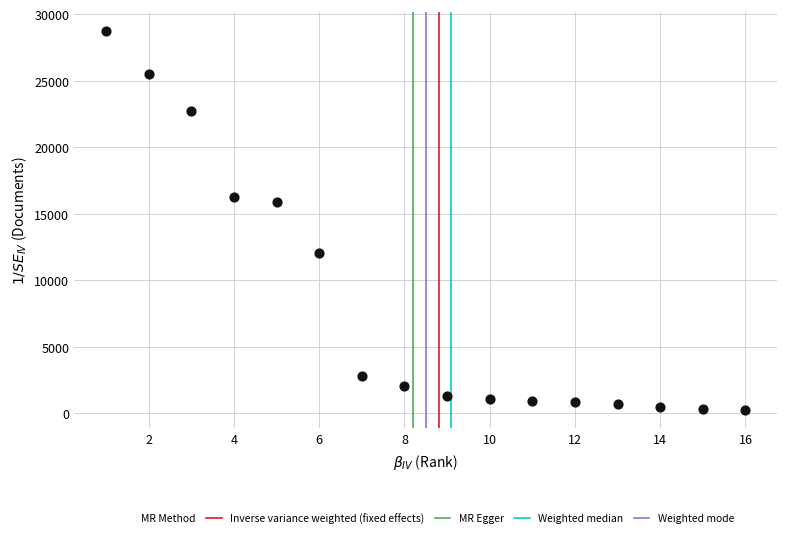

What is the range of Y values (max minus min)?

28448